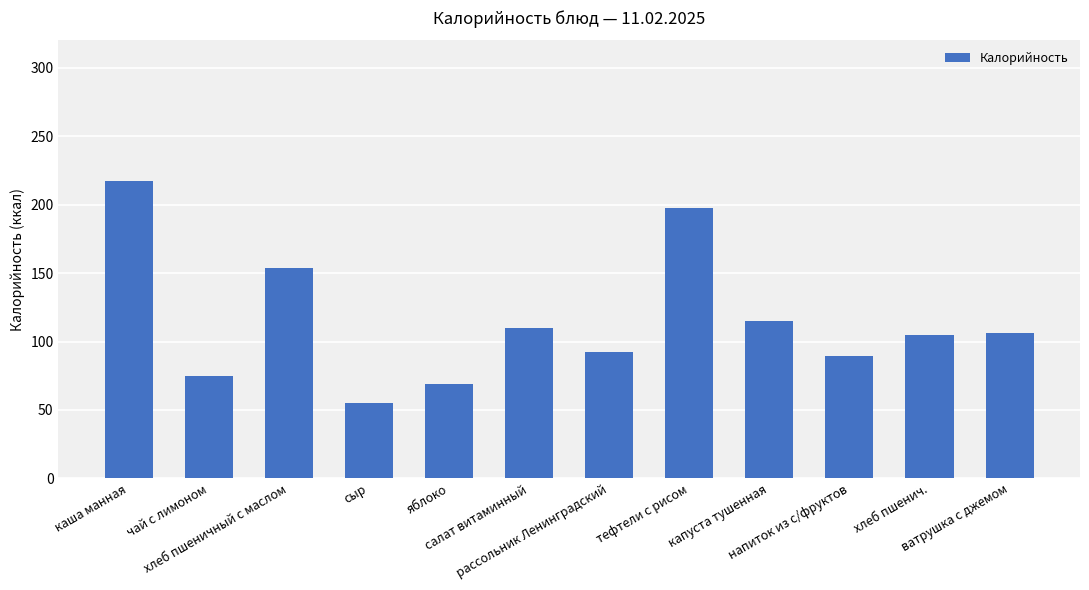

What is the label of the 7th bar from the left?

рассольник Ленинградский